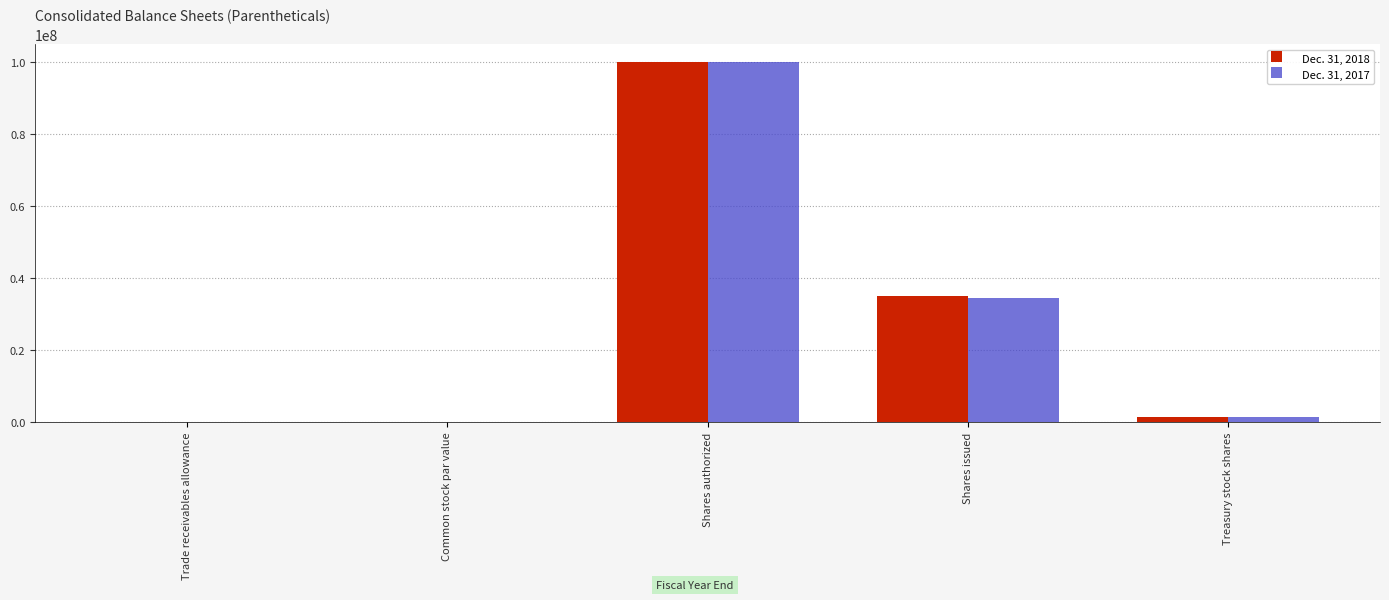

At which category is the sum across all series the highest?

Shares authorized